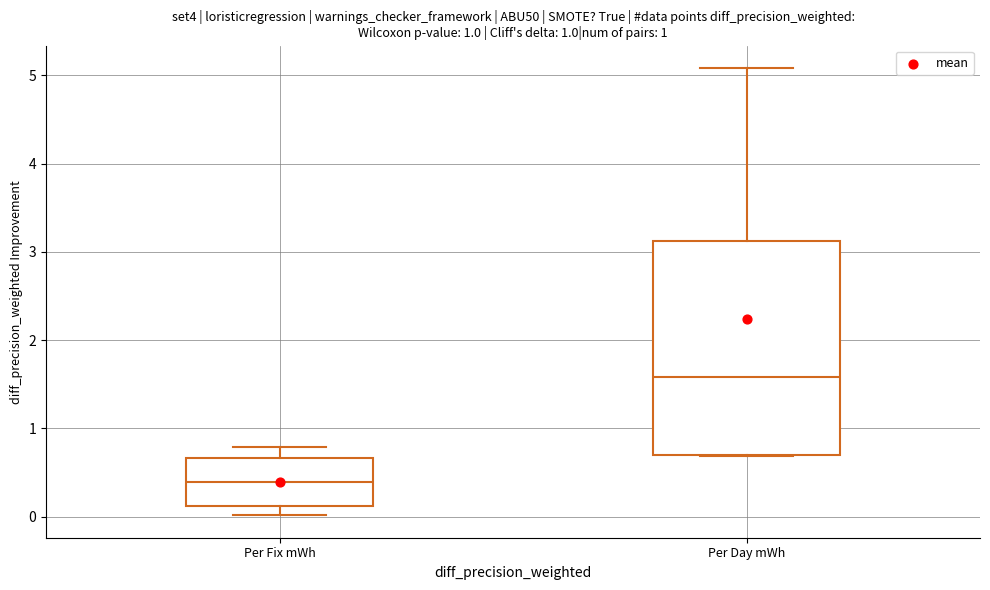

Reading left to right, read every box against the y-axis: the position of its median line, the range the box covers, and the ends of its whiskers. The values are not printed on the chart, so give them approximately, as read against the axis.

Per Fix mWh: median 0.4, box 0.1 to 0.7, whiskers 0.0 to 0.8
Per Day mWh: median 1.6, box 0.7 to 3.1, whiskers 0.7 to 5.1